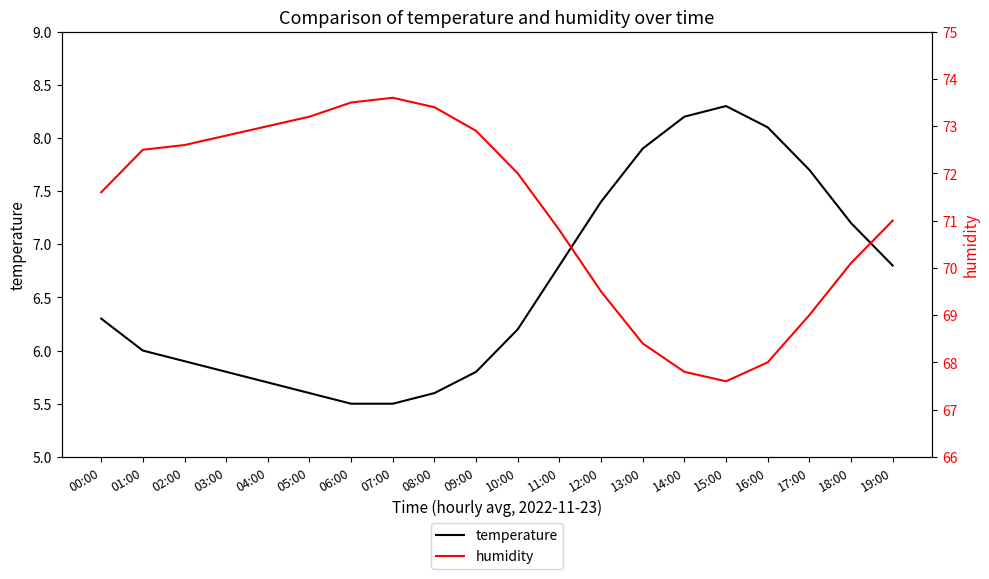

True or false: temperature and humidity intersect in this chart.

False